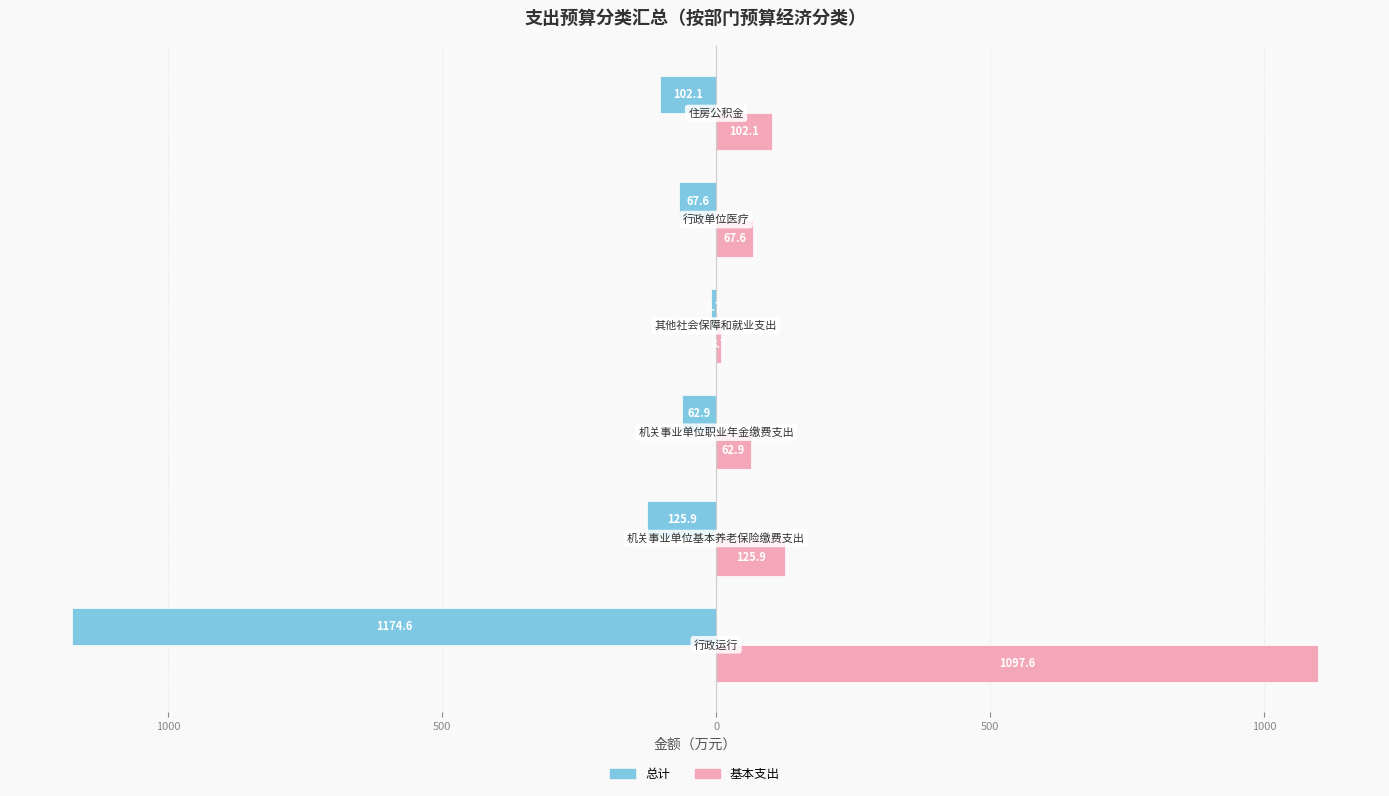

What are all the series names shown in the legend?

总计, 基本支出